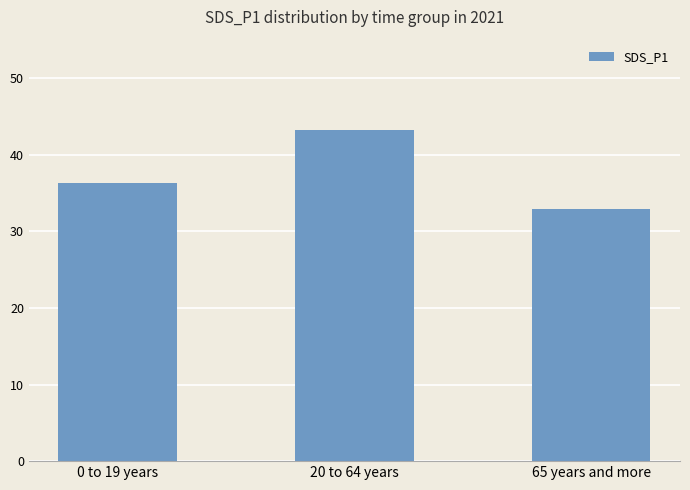

What is the difference between the maximum and second lowest values?

6.9